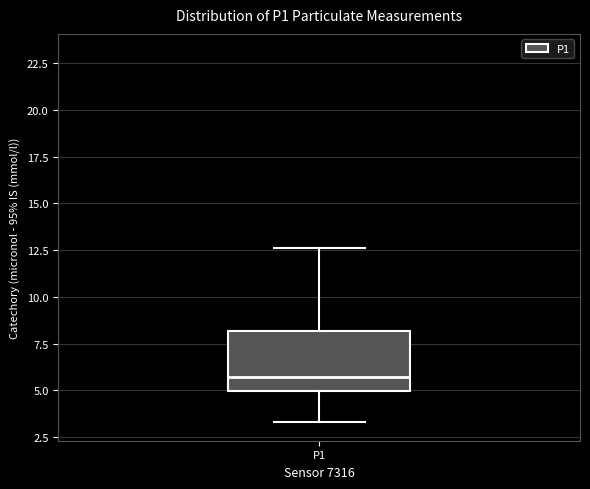

Transcribe this box plot: give where the median line is, the range the box spans, and where the two whiskers end, as read against the y-axis. The values are not printed on the chart, so give them approximately, as read against the axis.

median 5.5, box 5.0 to 8.0, whiskers 3.5 to 12.5